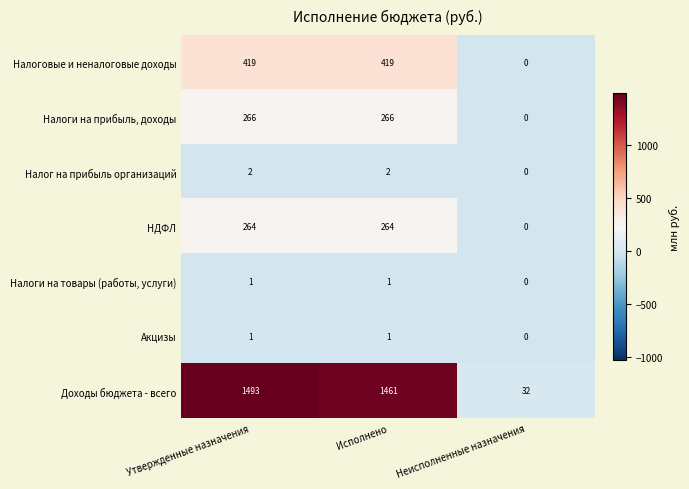

Which series changed the most between Исполнено and Неисполненные назначения?

Доходы бюджета - всего